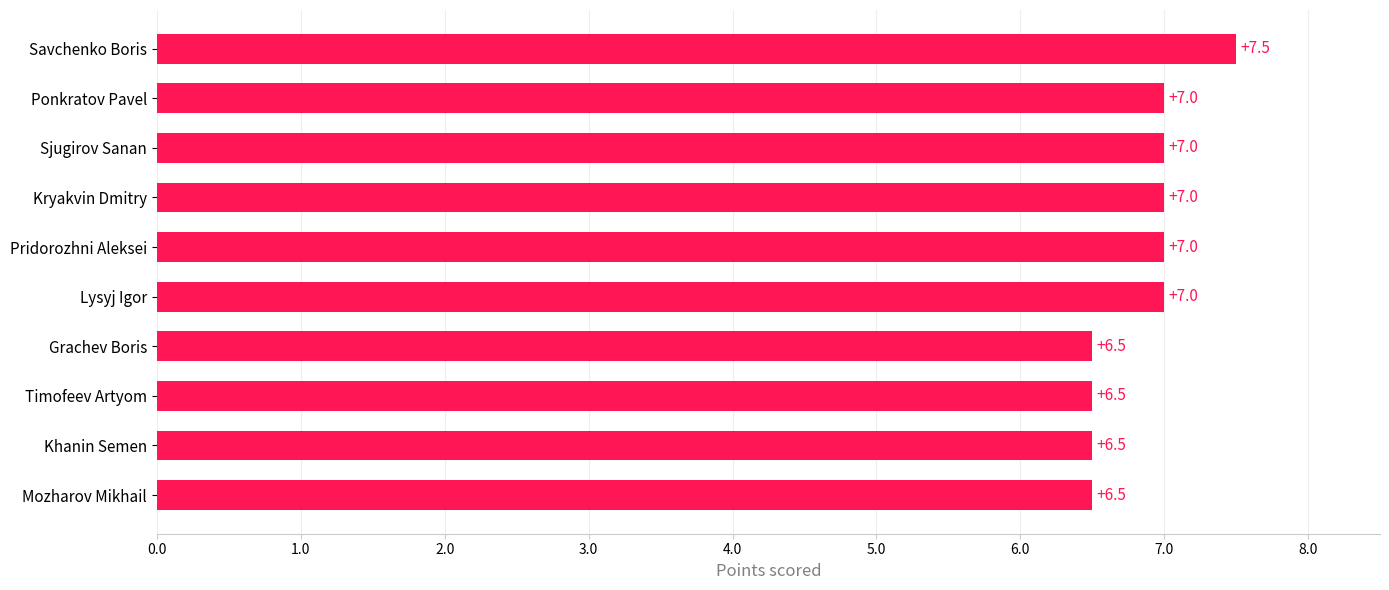

How many values are between 6 and 7?

9